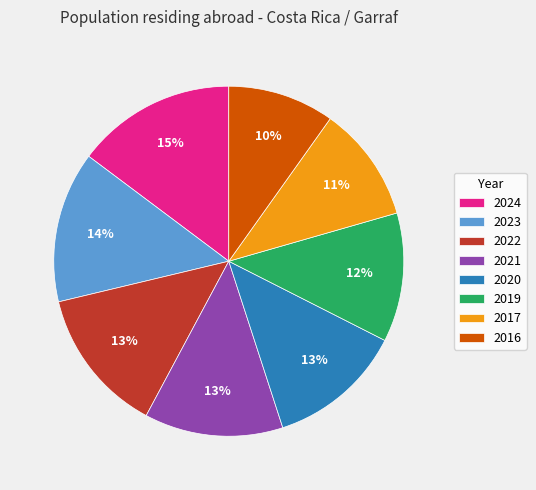

How many segments does this pie chart have?

8